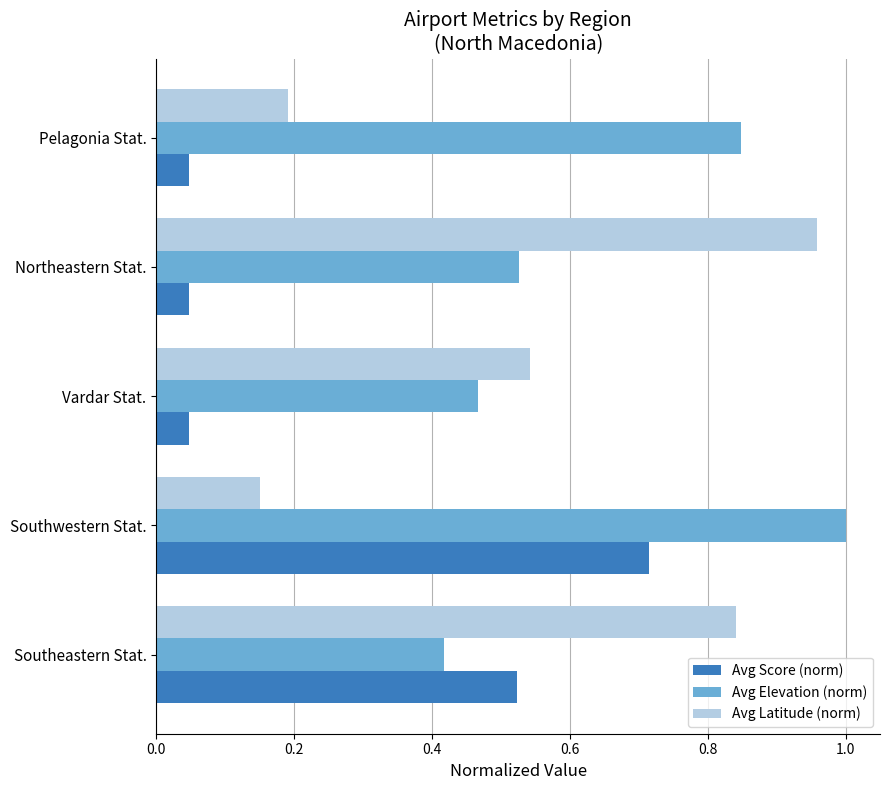

Is it true that Avg Elevation (norm) equals 0.5 at Pelagonia Stat.?

False